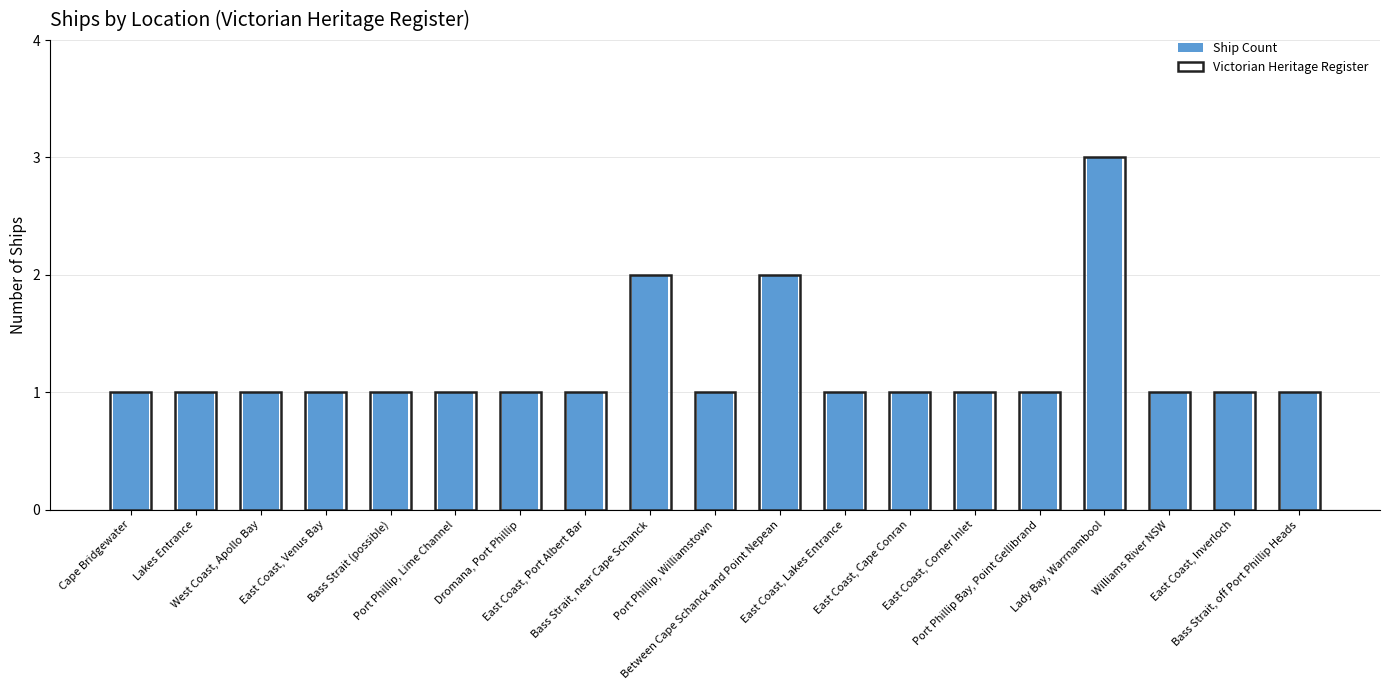

Where is Victorian Heritage Register nearest to the value 2?

Bass Strait, near Cape Schanck